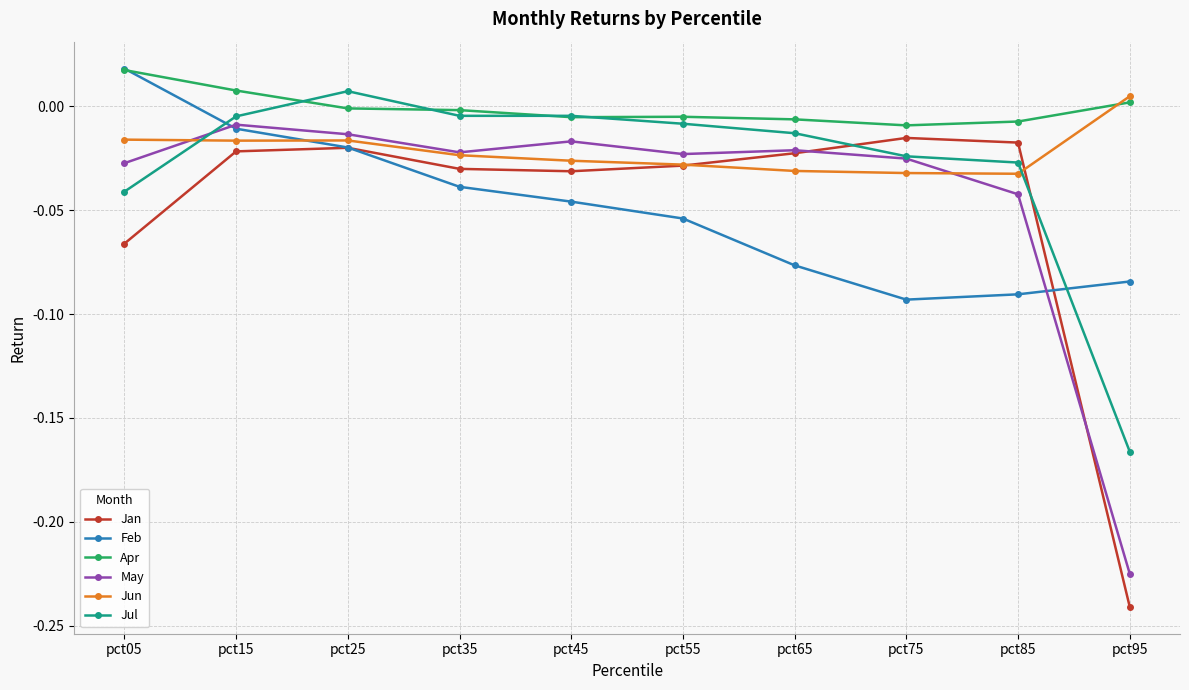

True or false: Feb has more than 1 interior local peaks.

False